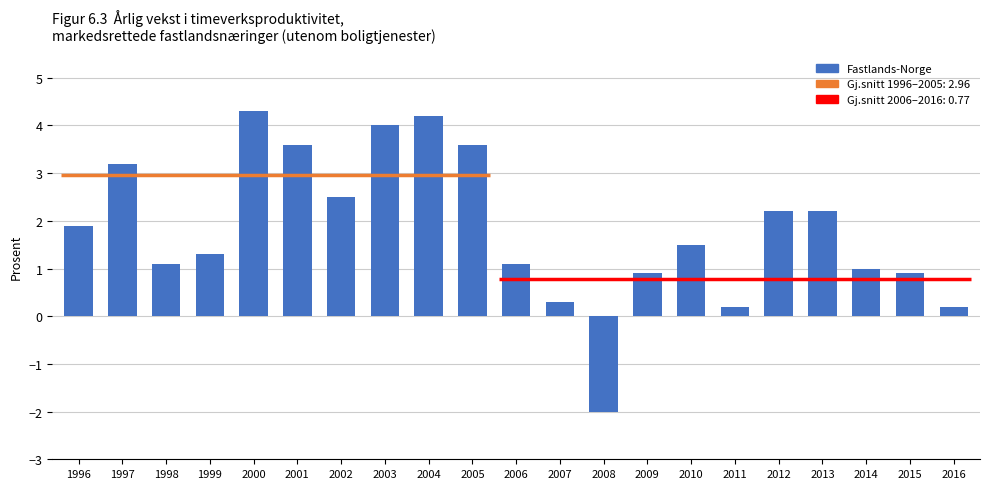

What is the ratio of the value at 2012 to the value at 2003?

0.6